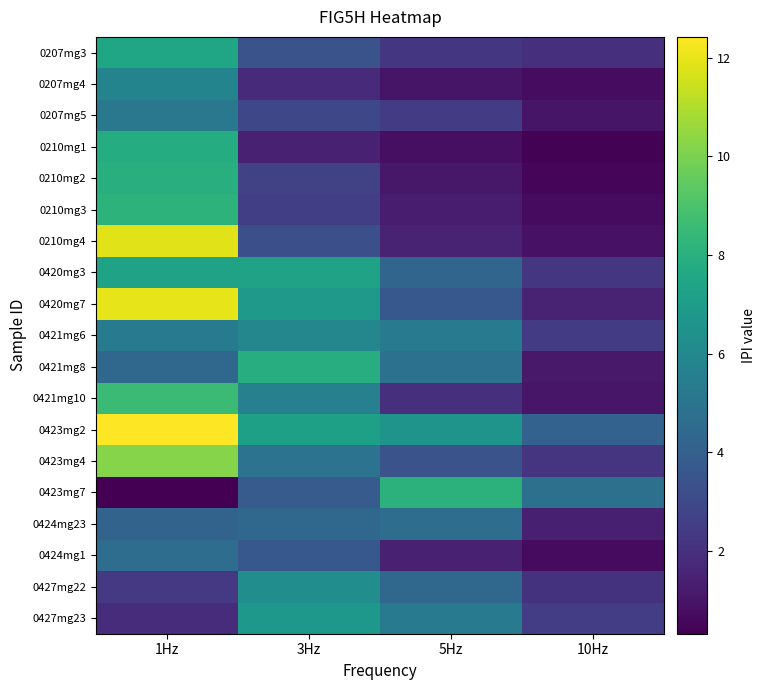

Between 1Hz and 10Hz, which series saw the biggest shift?

0210mg4